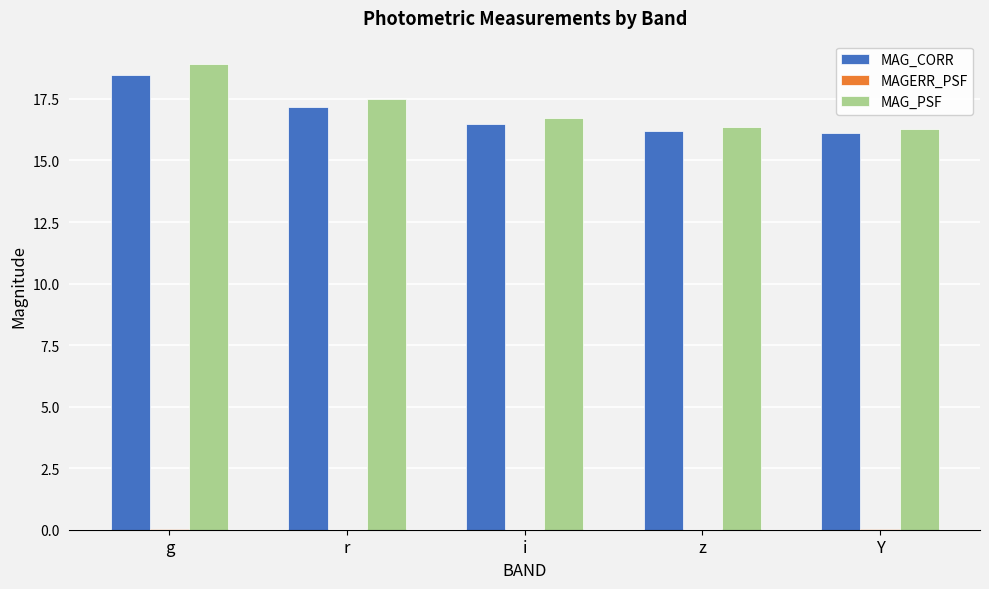

The MAG_PSF series shows 21.7 at z. True or false?

False